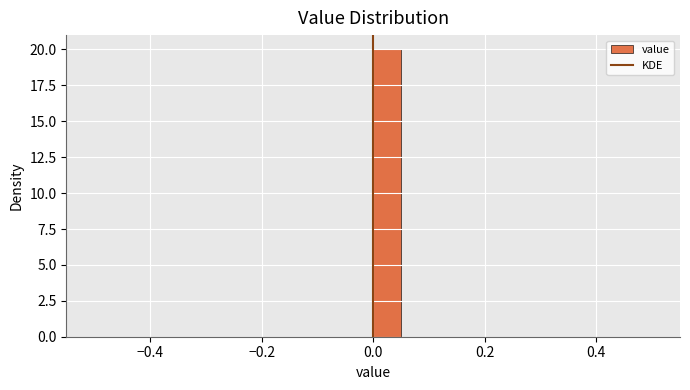

Read against the x-axis, roughly where is the centre of the tallest bar?

0.02